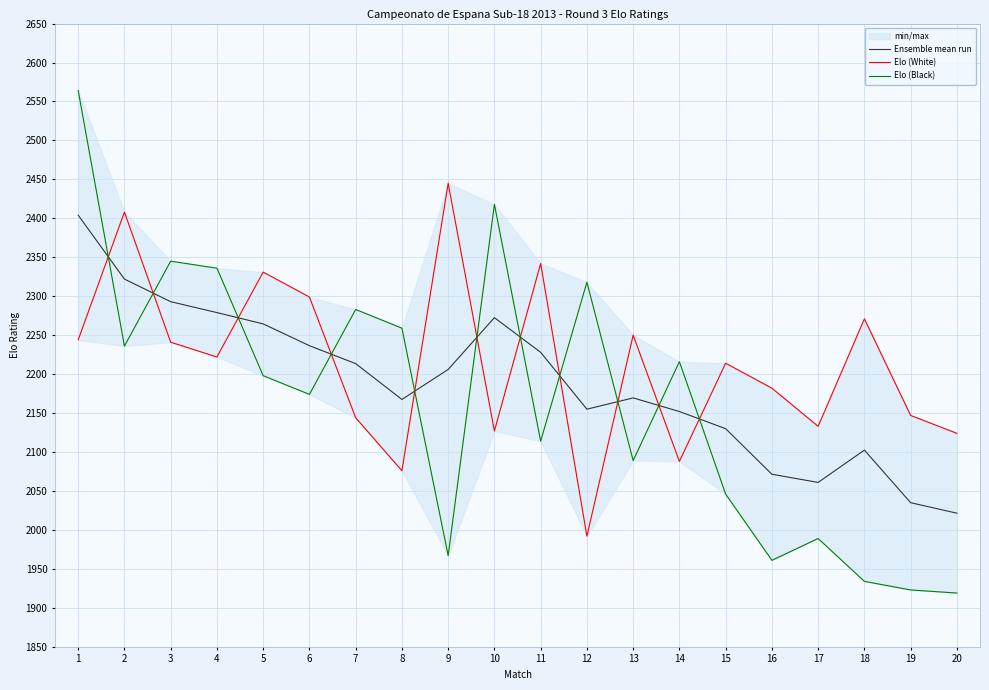

What is the value of the Elo (Black) point at the 17th from the left?

1989.0